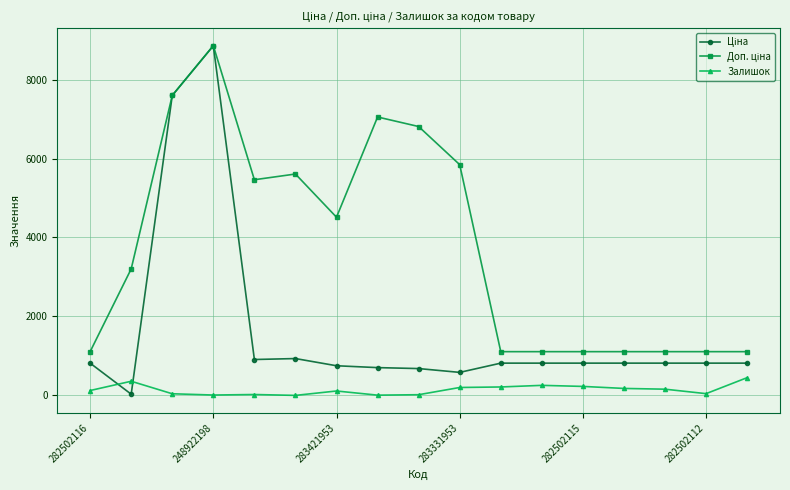

What is the maximum value shown in the chart?

8856.7